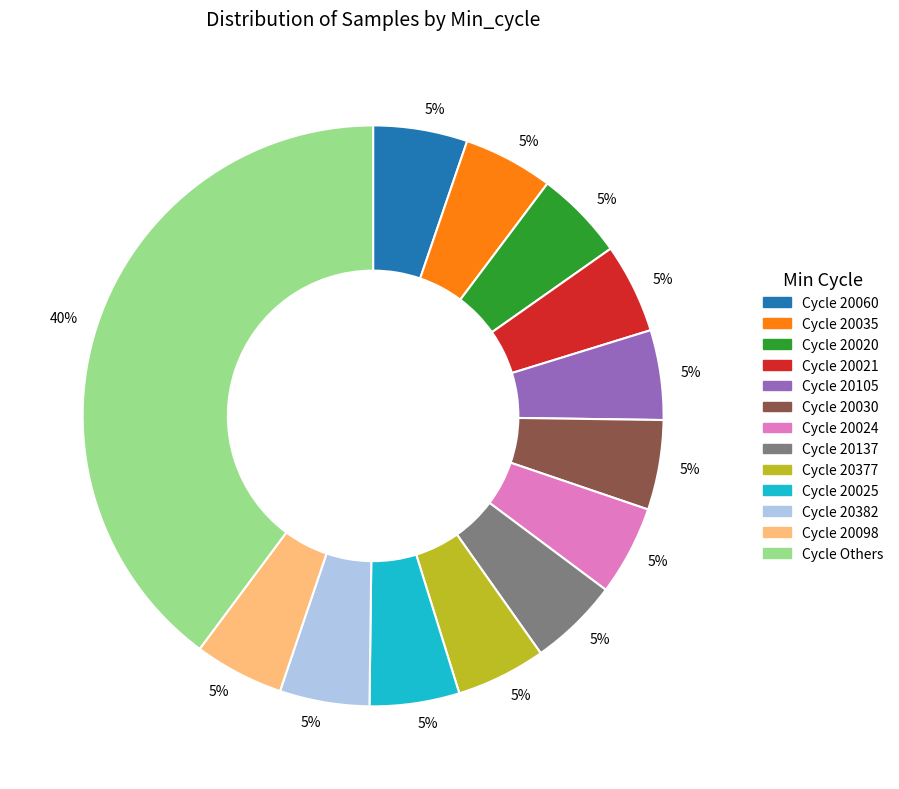

Count the number of slices in the pie.

13